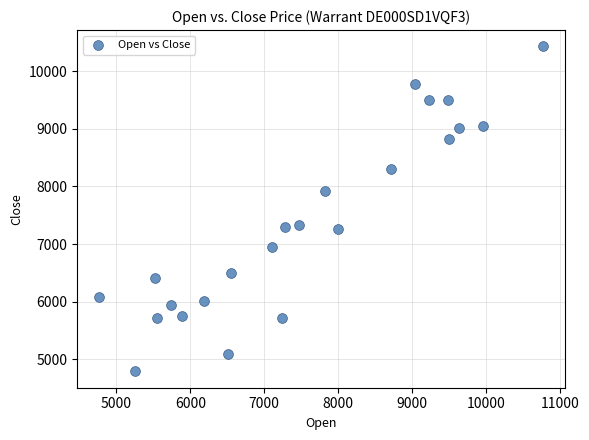

What is the range of Y values (max minus min)?

5640